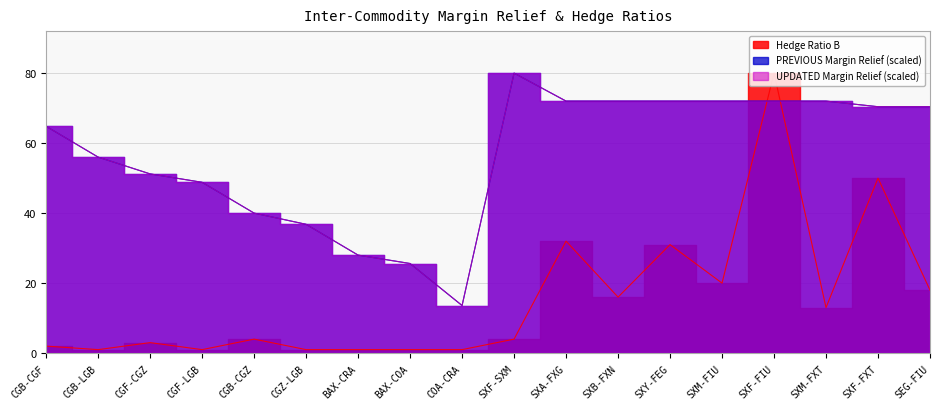

The Hedge Ratio B series shows 31.0 at SXY-FEG. True or false?

True